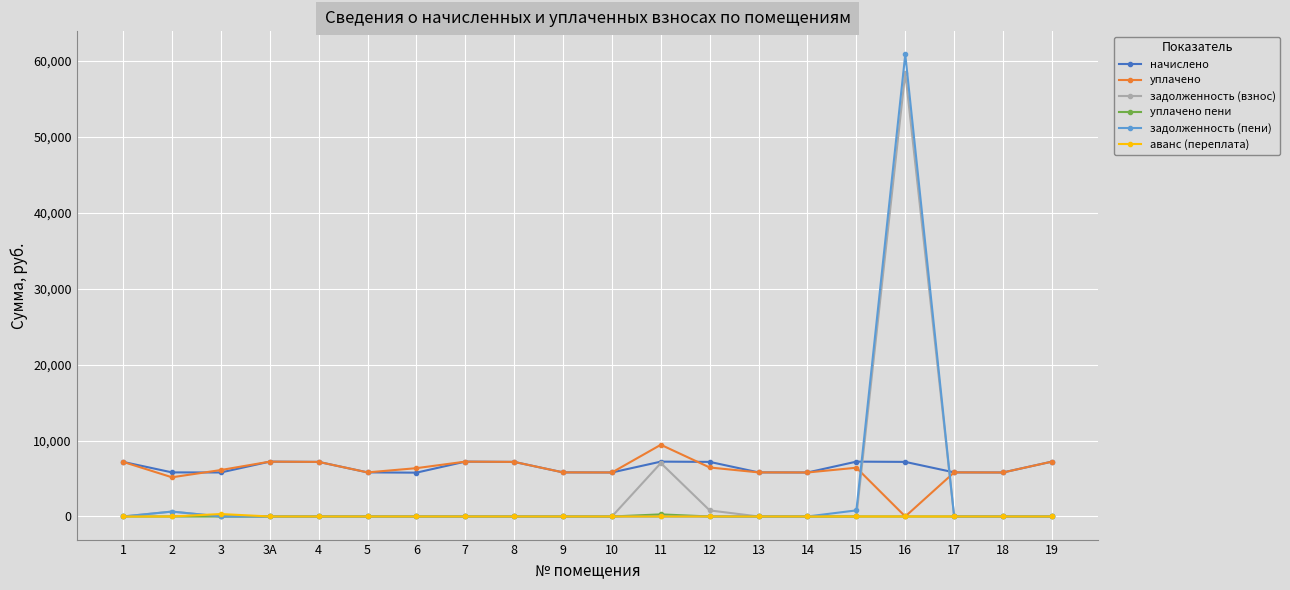

How many positive values does the уплачено series have?

19